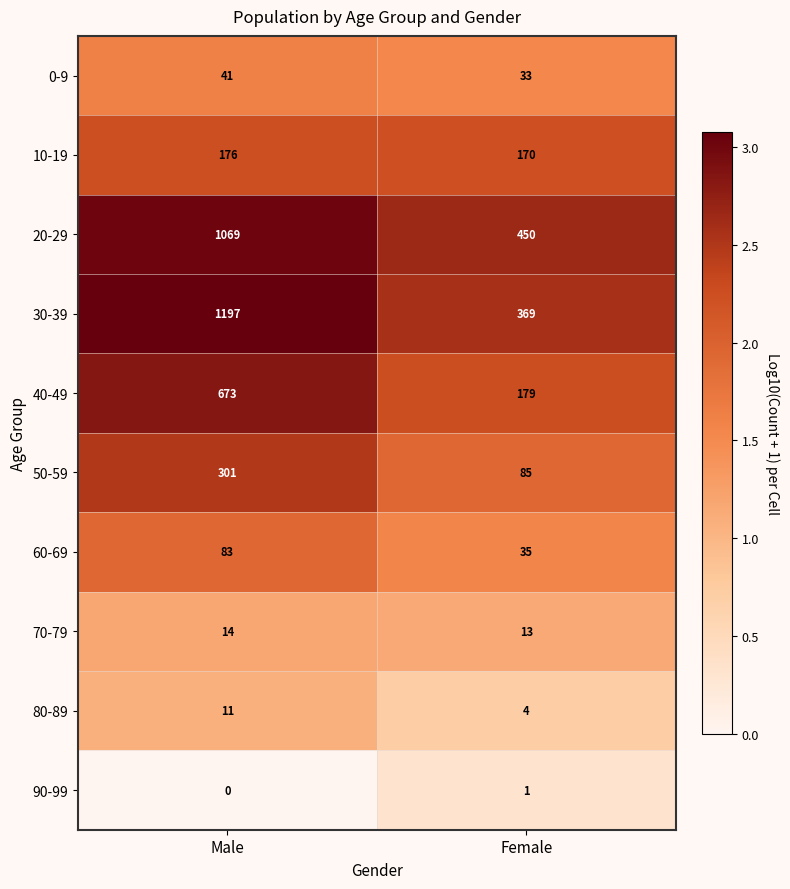

At Male, list the series in order from smallest to largest.

90-99, 80-89, 70-79, 0-9, 60-69, 10-19, 50-59, 40-49, 20-29, 30-39